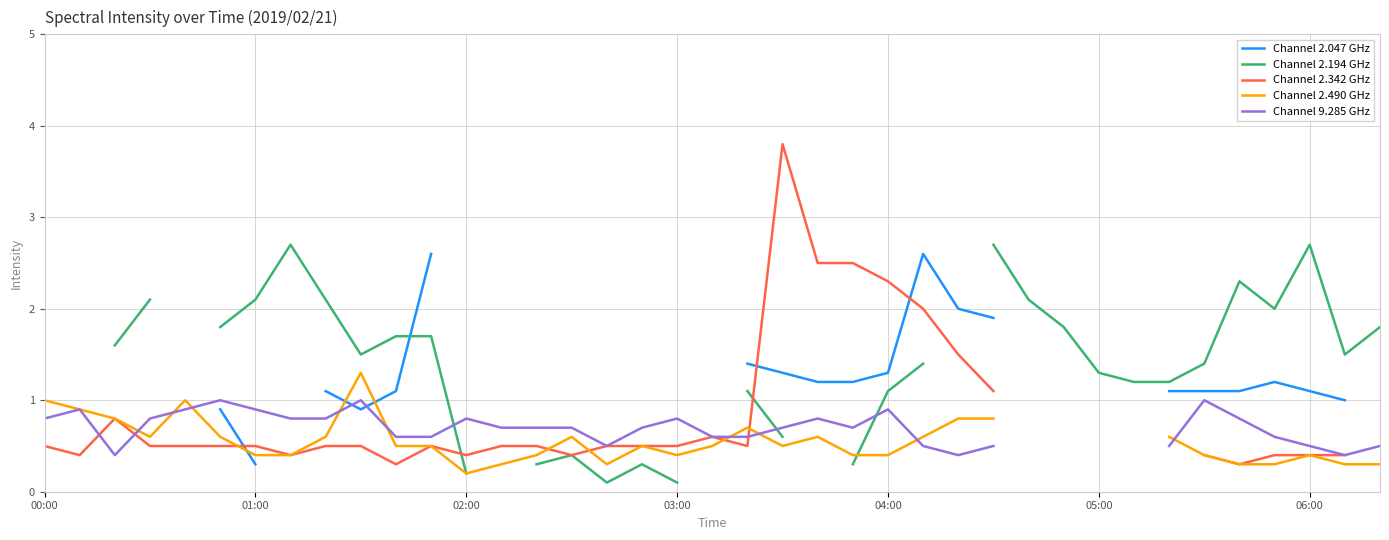

How many values in the Channel 2.490 GHz series exceed 0?

35